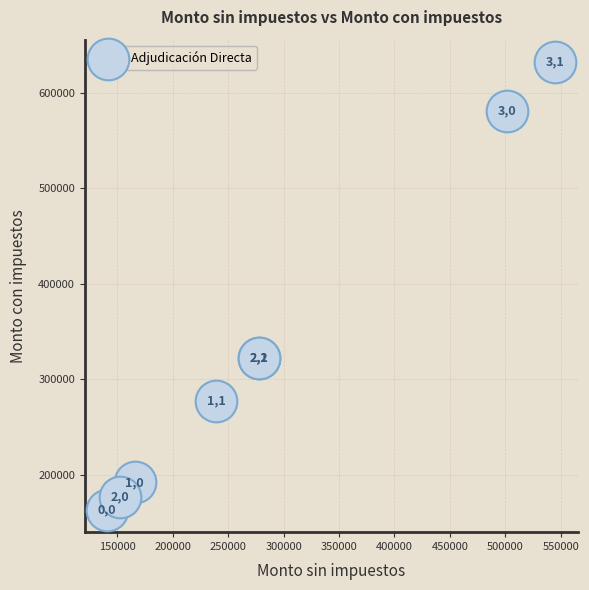

What Y value in the scatter plot is closest to 397816?

321979.4